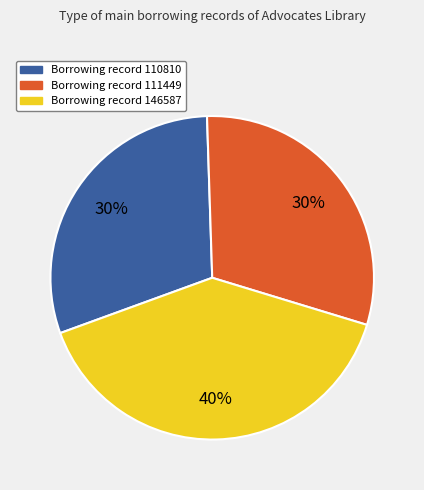

Does any single category account for the majority?

No